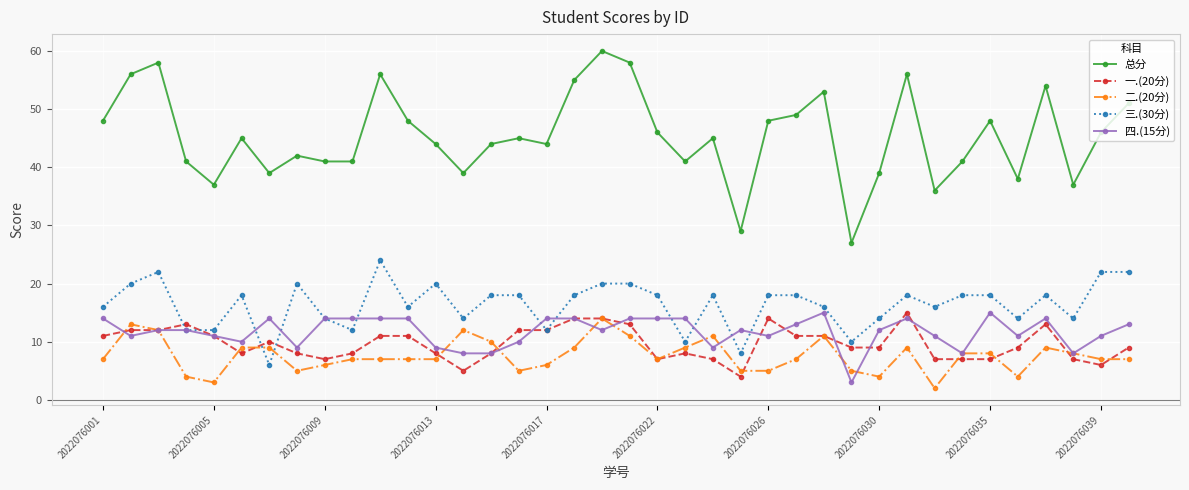

What is the sum of all 四.(15分) values?

446